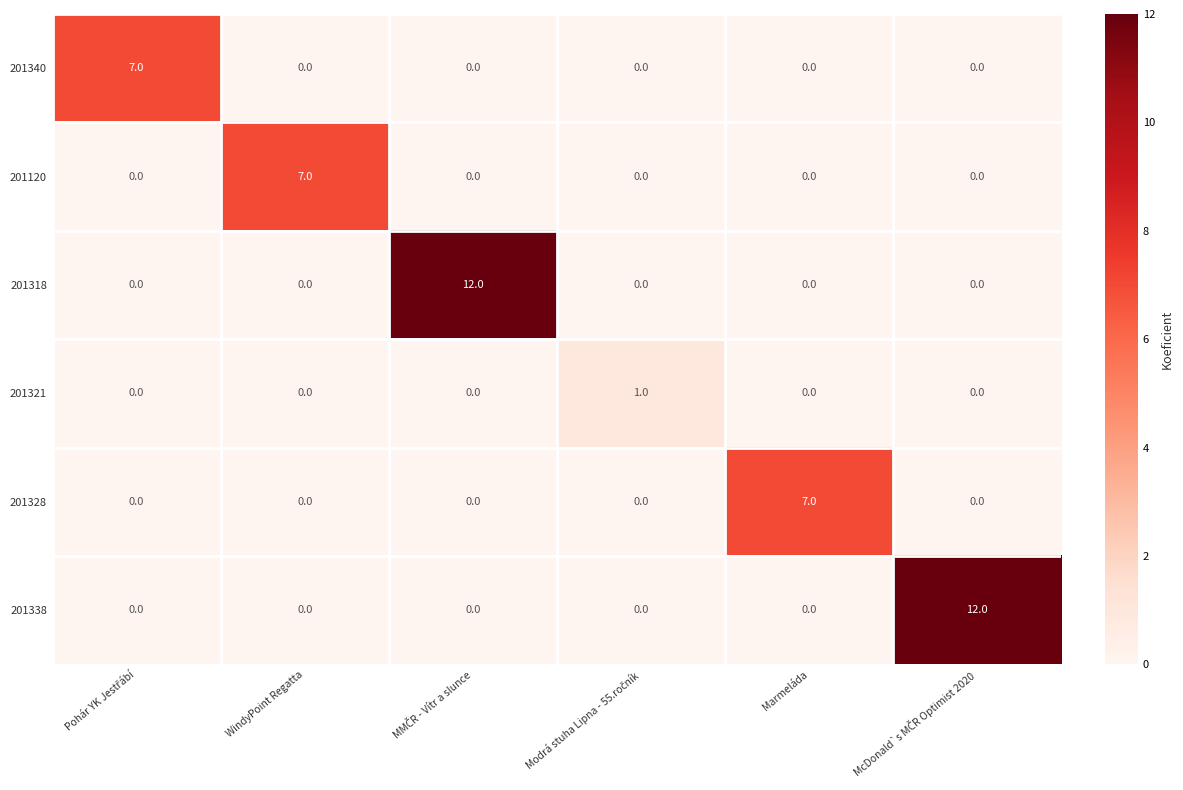

What is the total value across all series at Marmeláda?

7